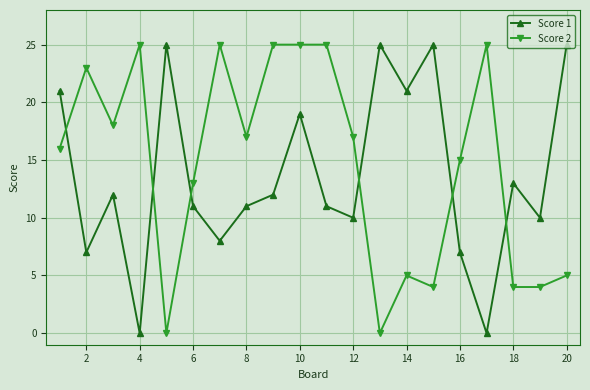

What is the highest value of the Score 2 series?

25